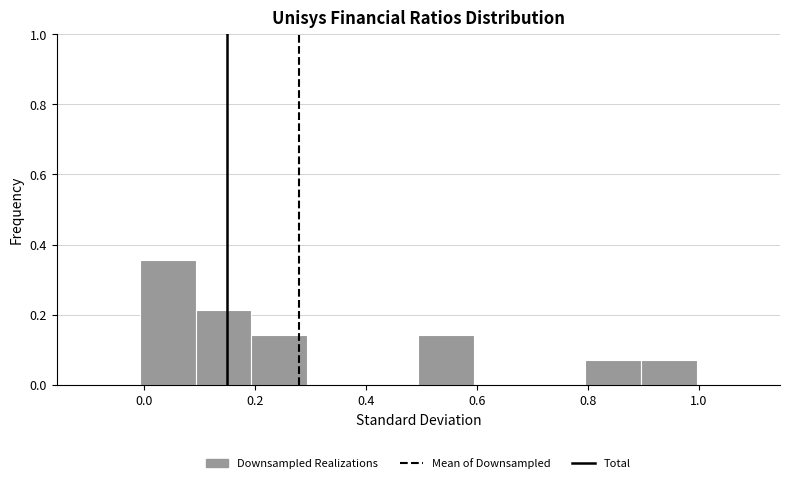

Reading left to right, list every bar in this chart as the range it spans on the x-axis followed by its height. Neither the bar edges nor the heights are printed on the chart, so give them approximately, as read against the axes.

0.0 to 0.1: 0.36
0.1 to 0.2: 0.22
0.2 to 0.3: 0.14
0.3 to 0.4: 0
0.4 to 0.5: 0
0.5 to 0.6: 0.14
0.6 to 0.7: 0
0.7 to 0.8: 0
0.8 to 0.9: 0.08
0.9 to 1.0: 0.08